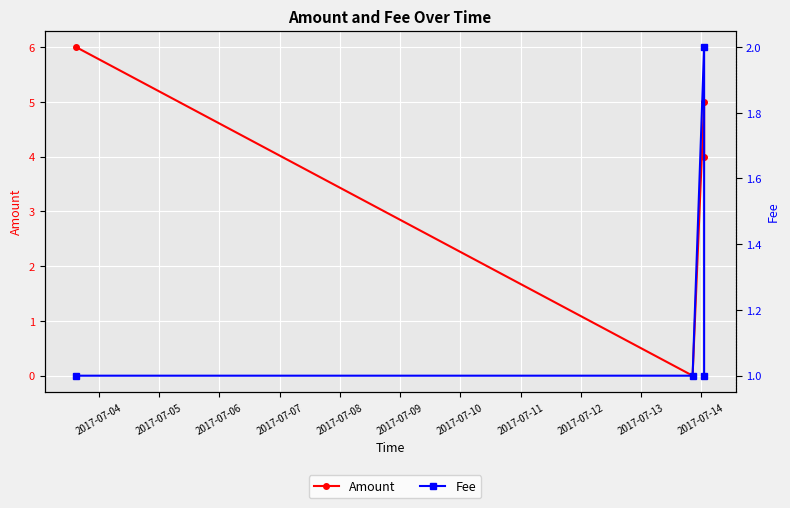

Where does the Amount series first go above 5?

2017-07-04